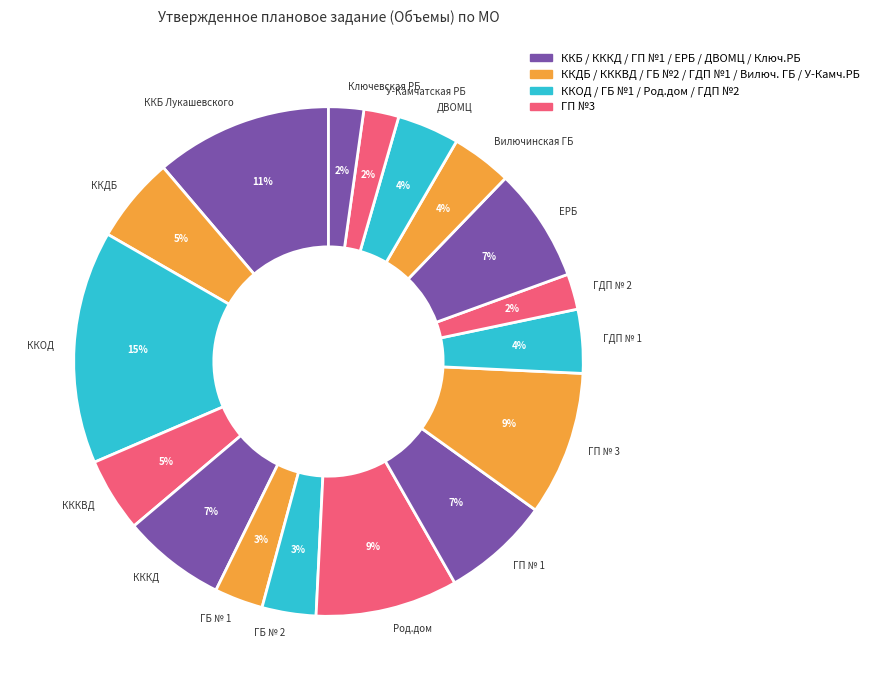

Is there a majority slice in this chart?

No